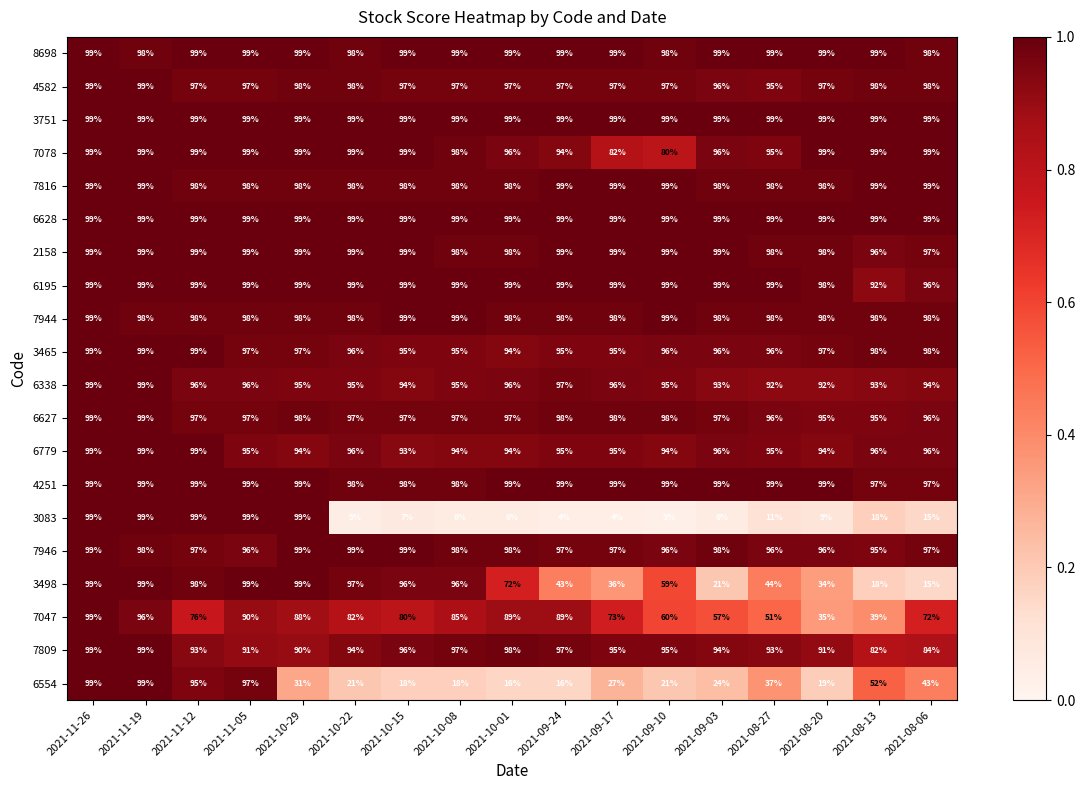

True or false: 6338 has a value of 124 at 2021-09-03.

False